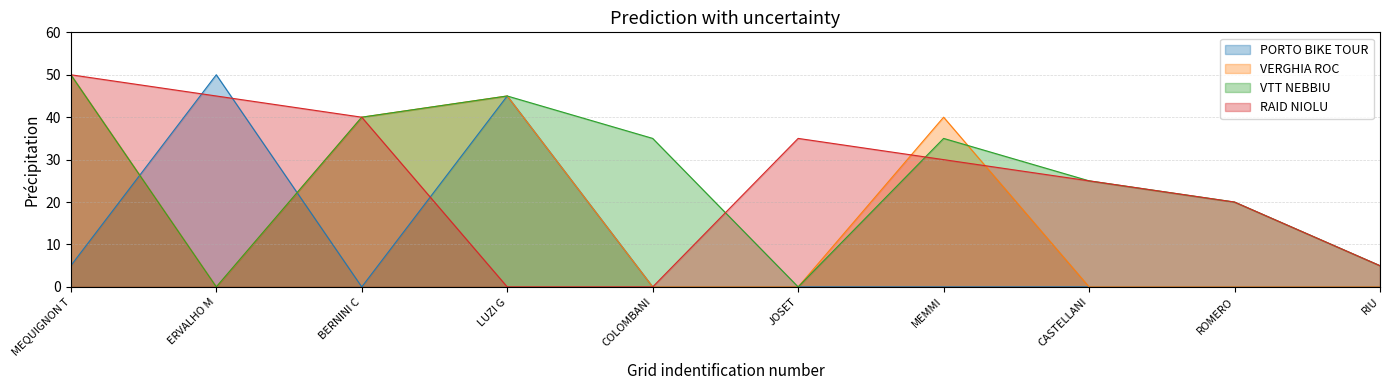

What is the difference between the maximum and minimum values in the VTT NEBBIU series?

50